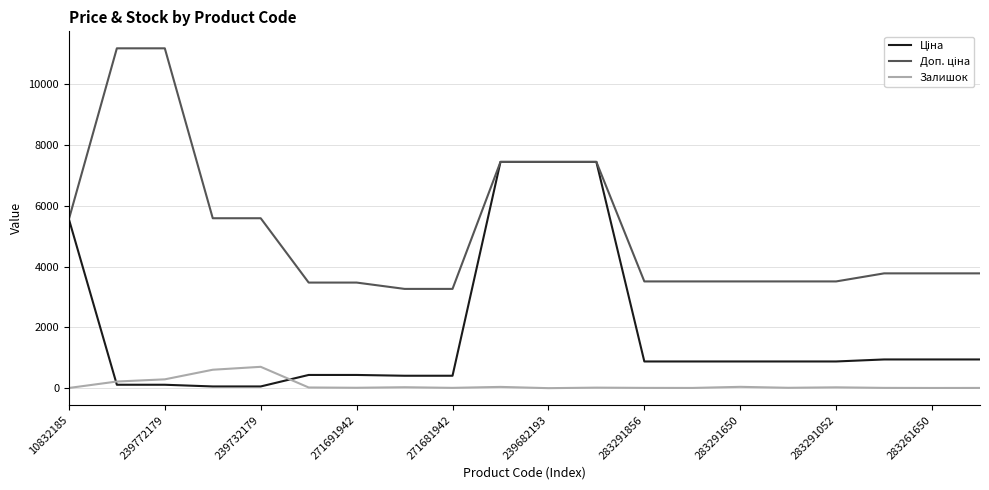

What is the maximum value shown in the chart?

11182.0